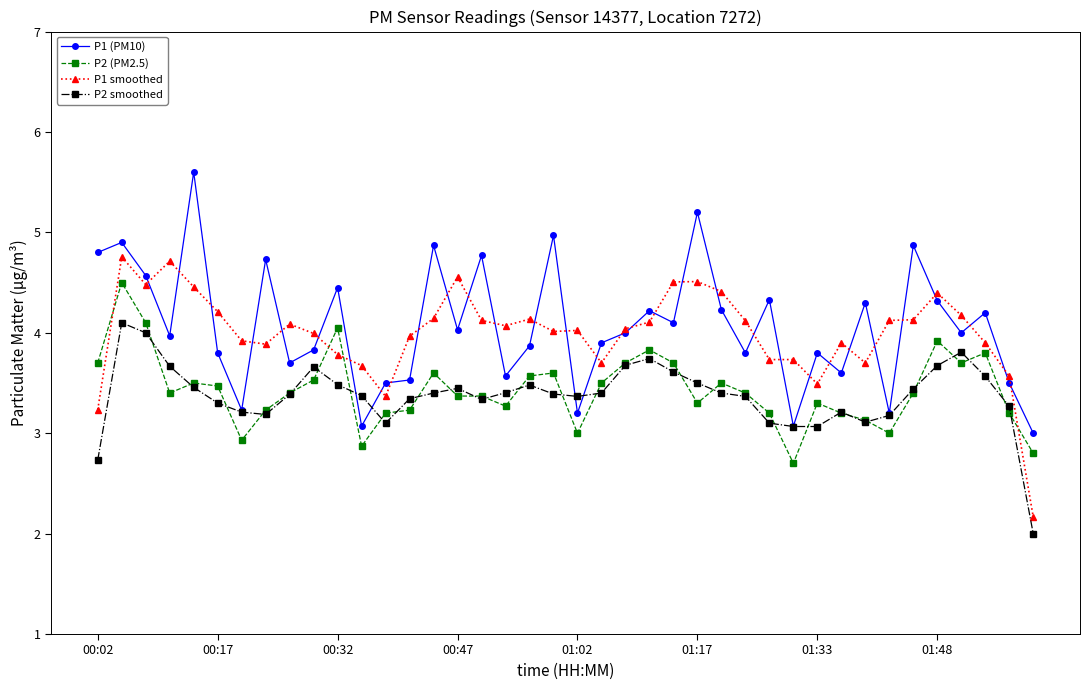

At how many categories does at least one series exceed 2?

40